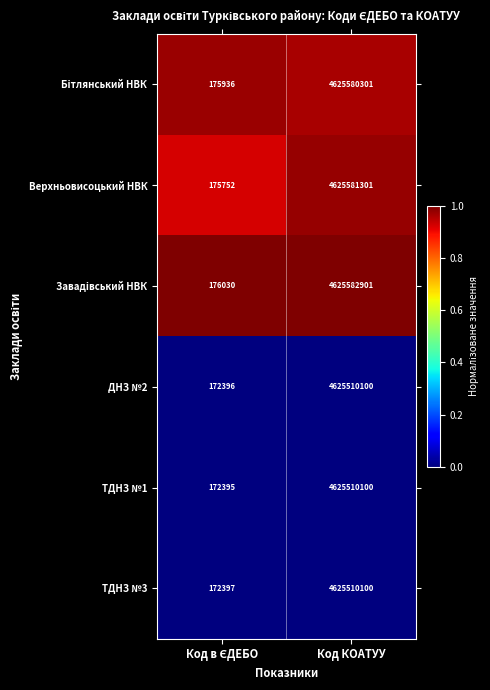

What is the average value of the ТДНЗ №1 series?

2312841248